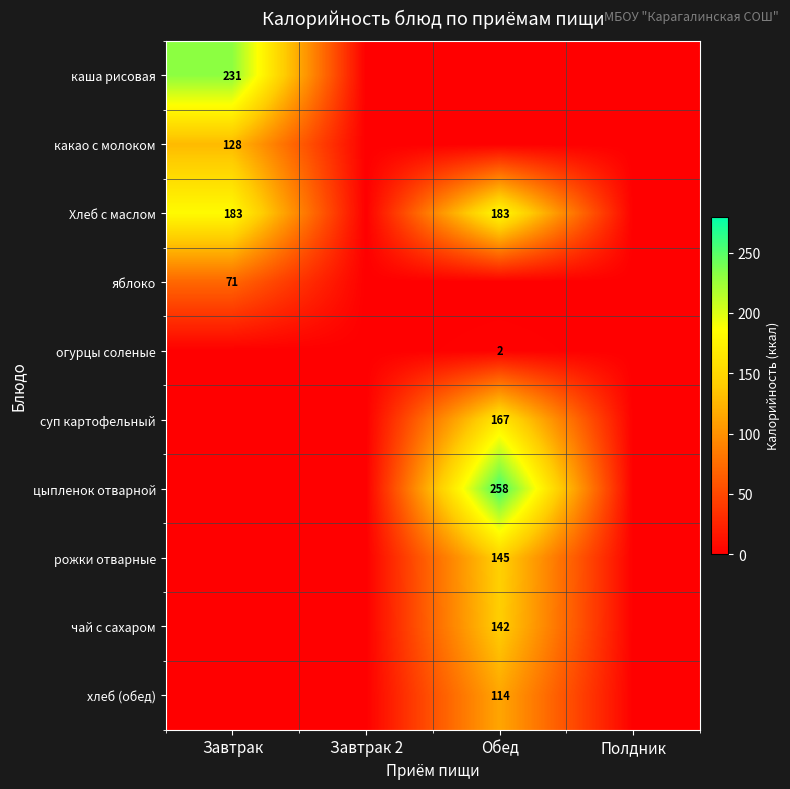

The value of хлеб (обед) at Обед is 114. True or false?

True